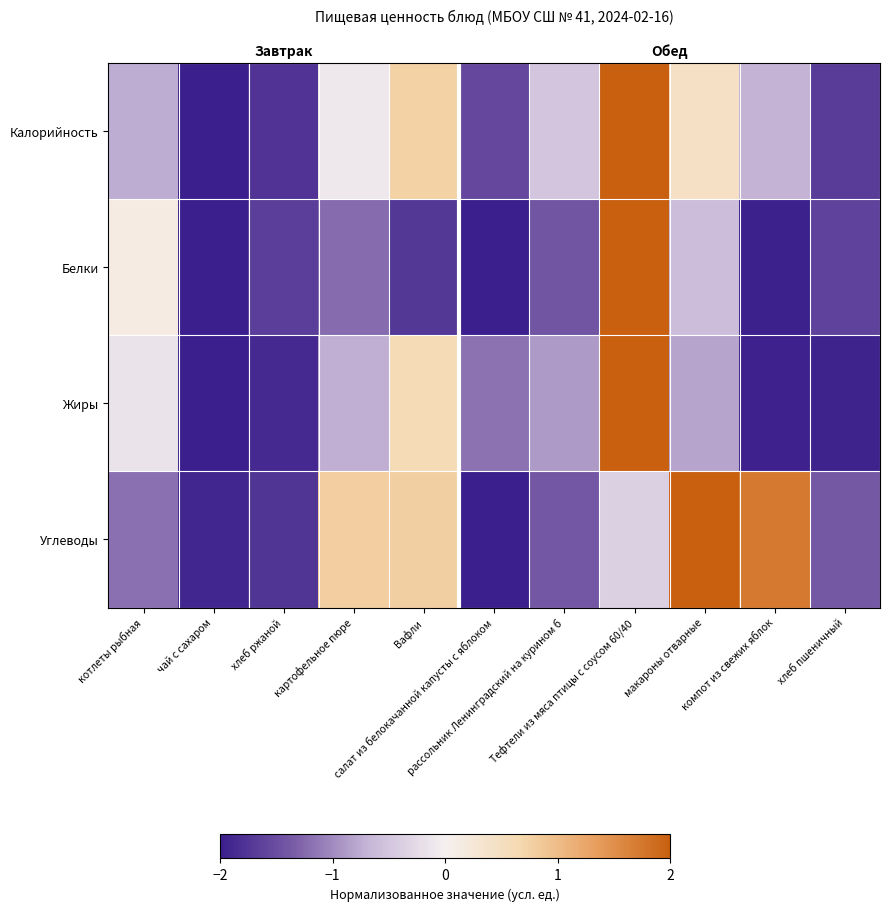

At which label does Жиры first exceed 0?

Вафли